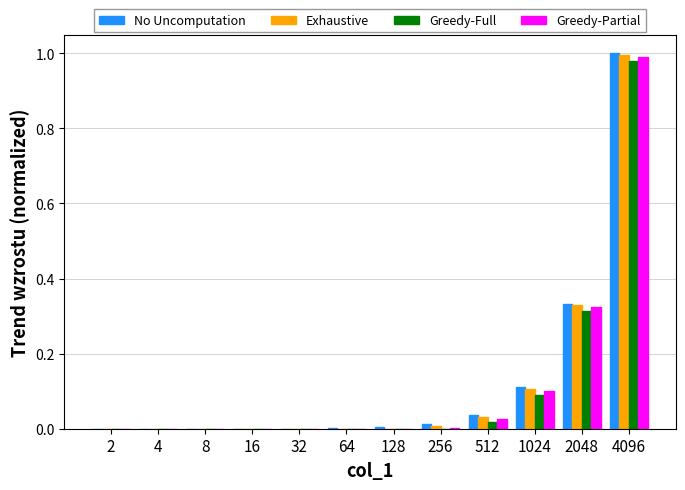

Is it true that Exhaustive equals 0.0 at 512?

True